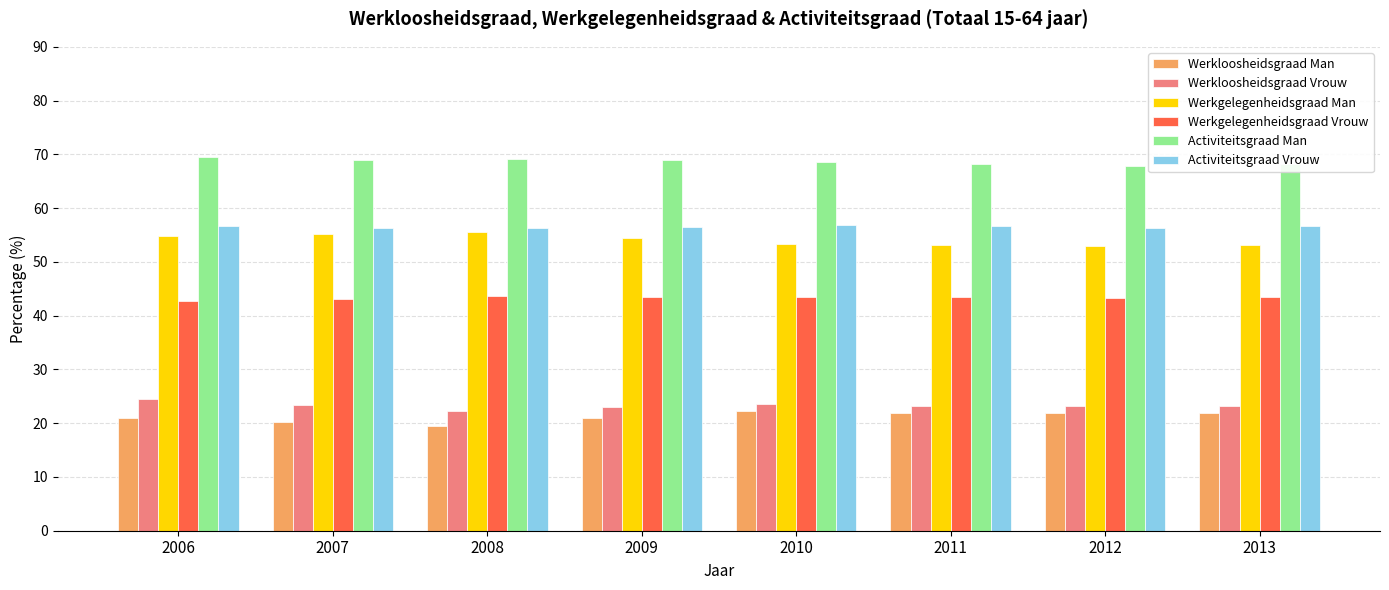

What is the smallest value displayed?

19.5